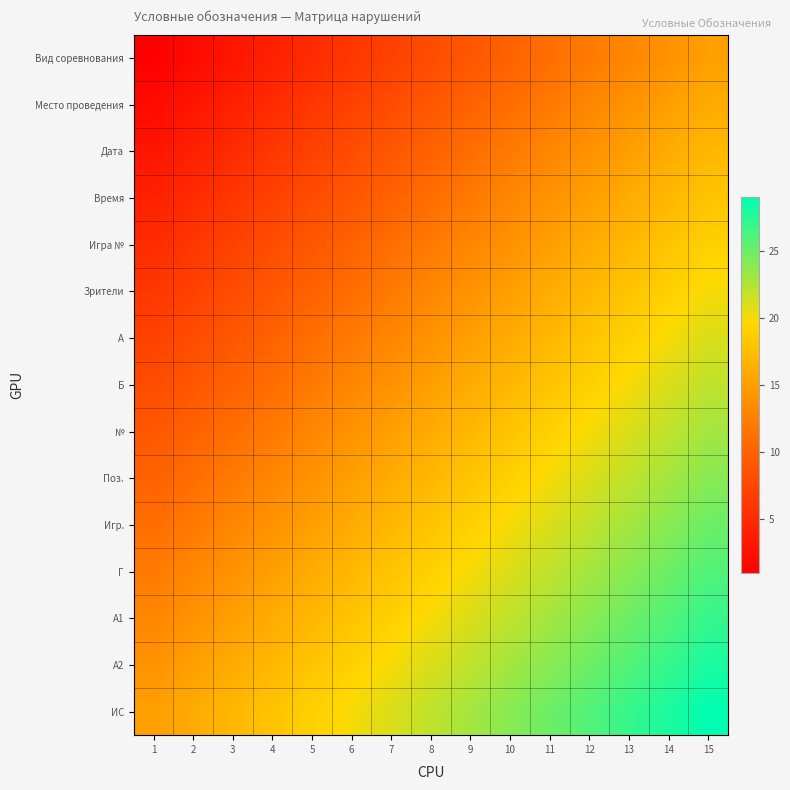

Reading left to right, what are all the values shown in this chart?

Вид соревнования: 1=1	2=2	3=3	4=4	5=5	6=6	7=7	8=8	9=9	10=10	11=11	12=12	13=13	14=14	15=15
Место проведения: 1=2	2=3	3=4	4=5	5=6	6=7	7=8	8=9	9=10	10=11	11=12	12=13	13=14	14=15	15=16
Дата: 1=3	2=4	3=5	4=6	5=7	6=8	7=9	8=10	9=11	10=12	11=13	12=14	13=15	14=16	15=17
Время: 1=4	2=5	3=6	4=7	5=8	6=9	7=10	8=11	9=12	10=13	11=14	12=15	13=16	14=17	15=18
Игра №: 1=5	2=6	3=7	4=8	5=9	6=10	7=11	8=12	9=13	10=14	11=15	12=16	13=17	14=18	15=19
Зрители: 1=6	2=7	3=8	4=9	5=10	6=11	7=12	8=13	9=14	10=15	11=16	12=17	13=18	14=19	15=20
A: 1=7	2=8	3=9	4=10	5=11	6=12	7=13	8=14	9=15	10=16	11=17	12=18	13=19	14=20	15=21
Б: 1=8	2=9	3=10	4=11	5=12	6=13	7=14	8=15	9=16	10=17	11=18	12=19	13=20	14=21	15=22
№: 1=9	2=10	3=11	4=12	5=13	6=14	7=15	8=16	9=17	10=18	11=19	12=20	13=21	14=22	15=23
Поз.: 1=10	2=11	3=12	4=13	5=14	6=15	7=16	8=17	9=18	10=19	11=20	12=21	13=22	14=23	15=24
Игр.: 1=11	2=12	3=13	4=14	5=15	6=16	7=17	8=18	9=19	10=20	11=21	12=22	13=23	14=24	15=25
Г: 1=12	2=13	3=14	4=15	5=16	6=17	7=18	8=19	9=20	10=21	11=22	12=23	13=24	14=25	15=26
А1: 1=13	2=14	3=15	4=16	5=17	6=18	7=19	8=20	9=21	10=22	11=23	12=24	13=25	14=26	15=27
А2: 1=14	2=15	3=16	4=17	5=18	6=19	7=20	8=21	9=22	10=23	11=24	12=25	13=26	14=27	15=28
ИС: 1=15	2=16	3=17	4=18	5=19	6=20	7=21	8=22	9=23	10=24	11=25	12=26	13=27	14=28	15=29